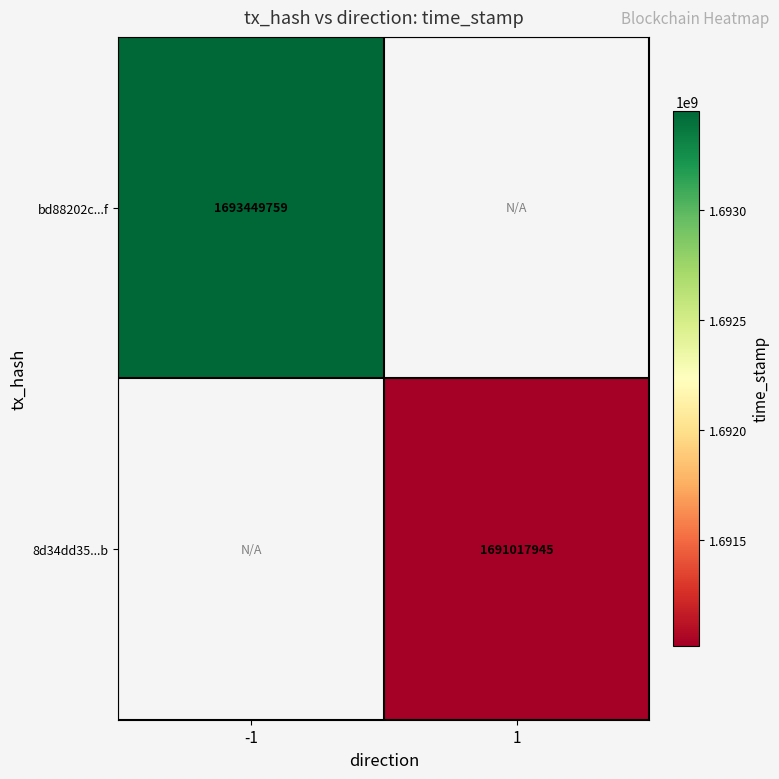

The value of 8d34dd35...b at 1 is 829729413. True or false?

False